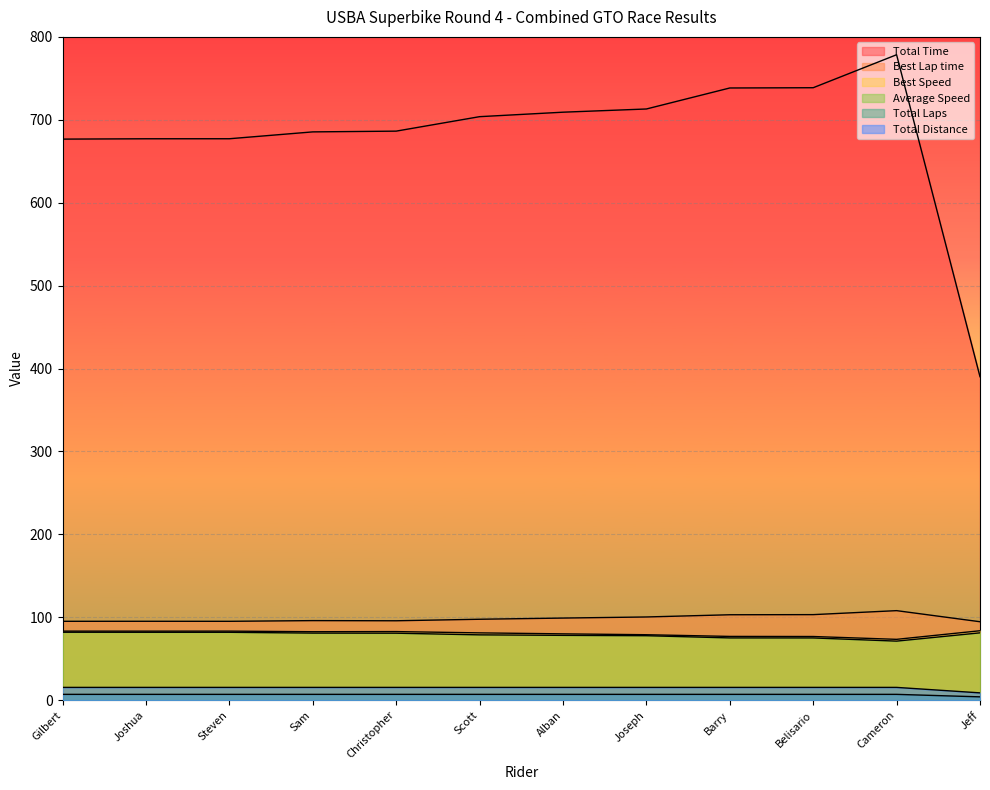

Between Alban and Steven, which is larger?

Alban